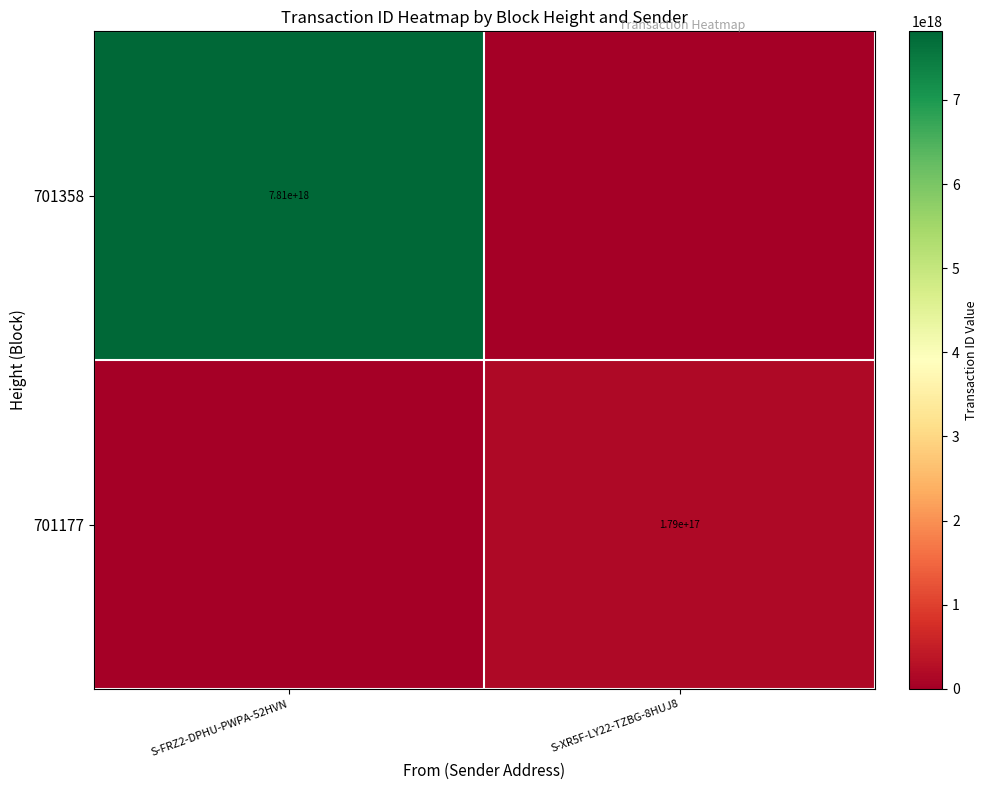

The 701177 series shows 179000000000000000 at S-XR5F-LY22-TZBG-8HUJ8. True or false?

True